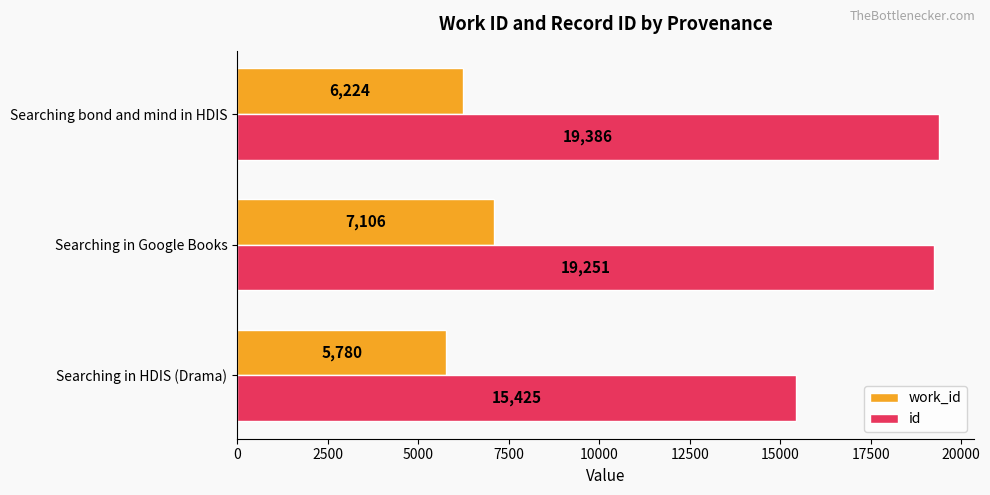

Which series has the largest total across all categories?

id